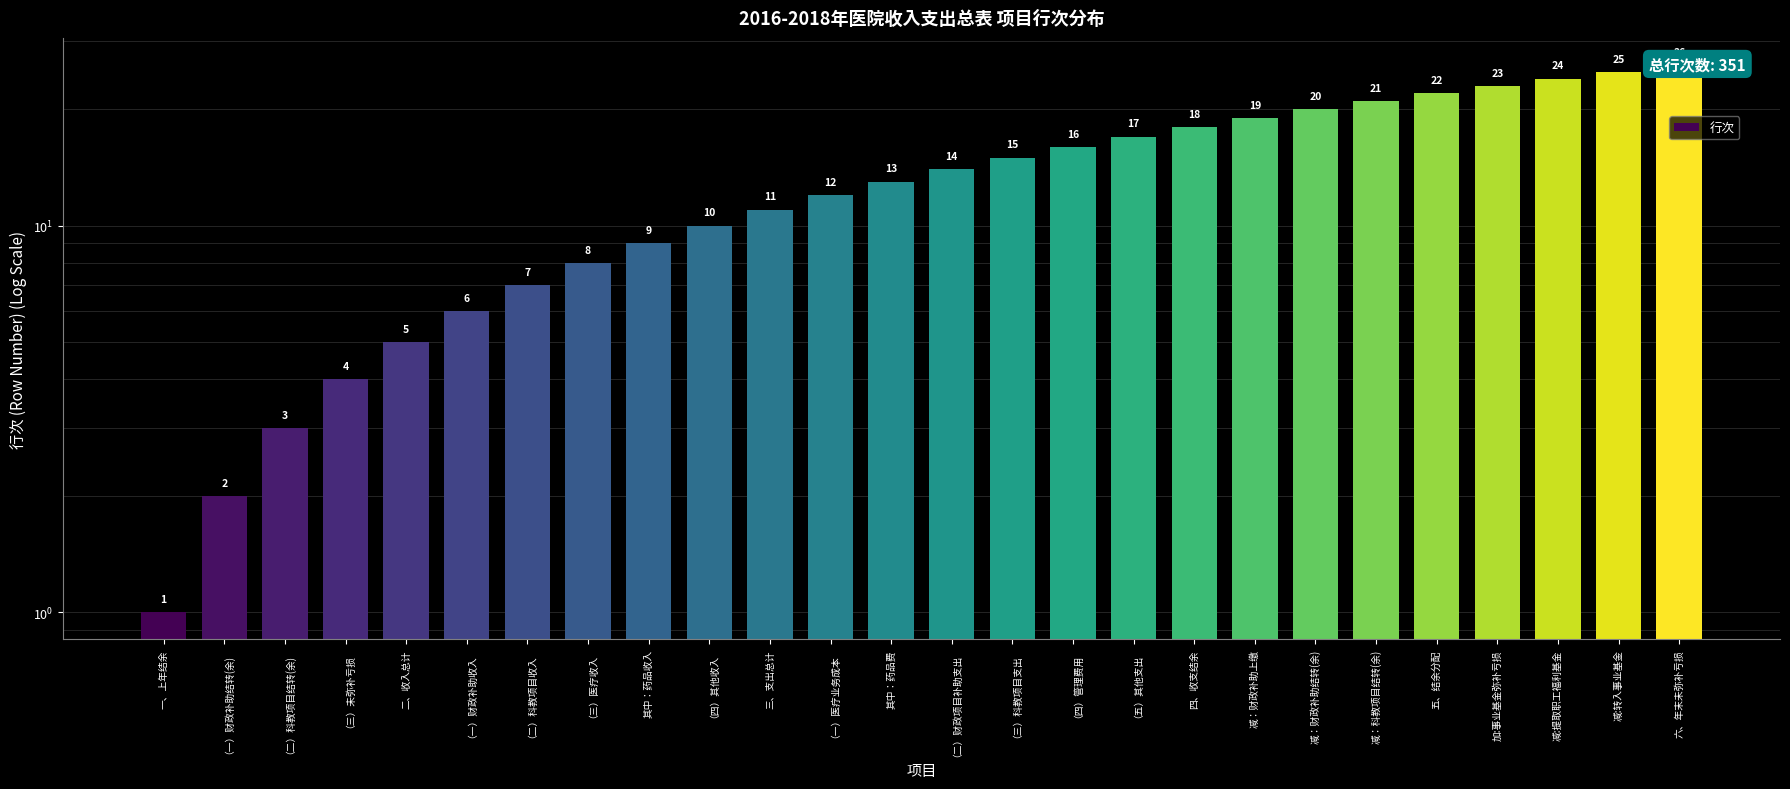

What is the change in value from 二、收入总计 to 减：科教项目结转(余)?

+16